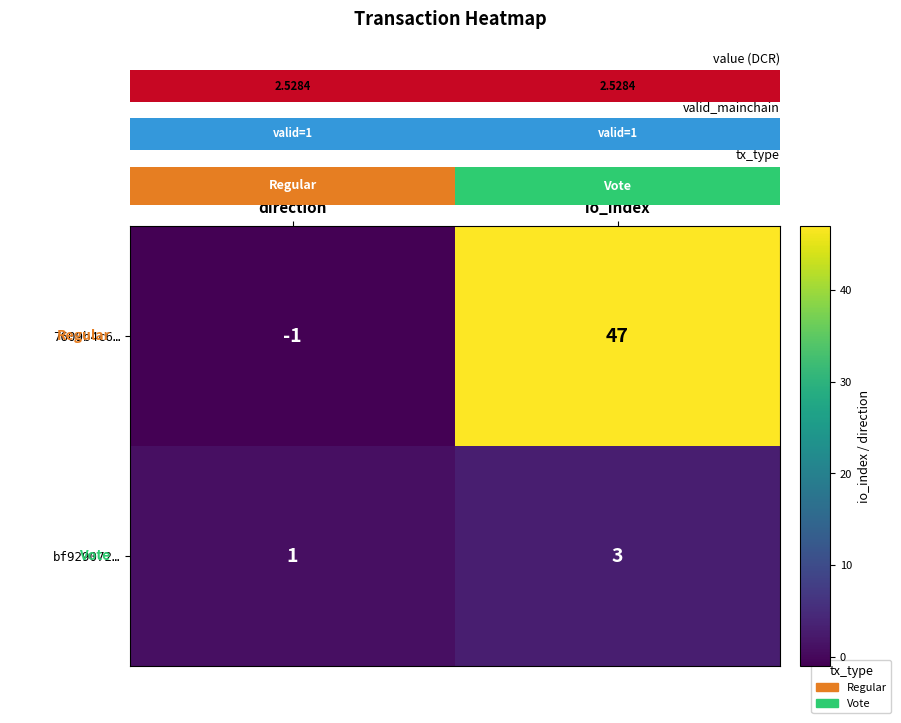

Which category has the highest value across all series?

io_index